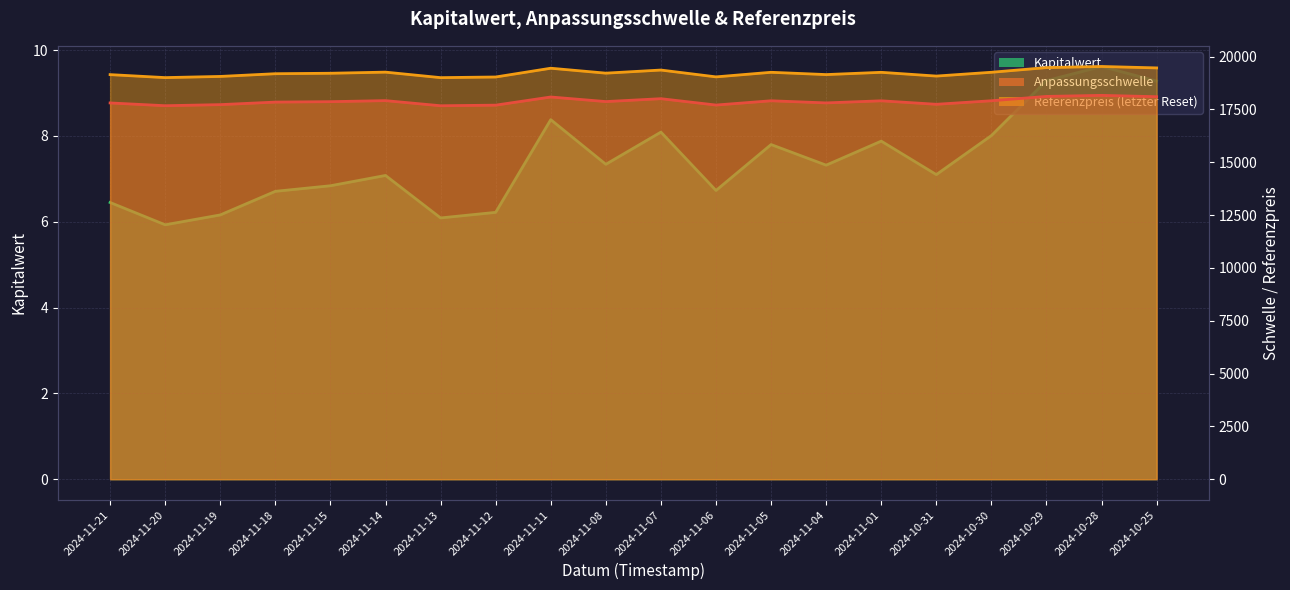

The Anpassungsschwelle series shows 17674.4 at 2024-11-20. True or false?

True